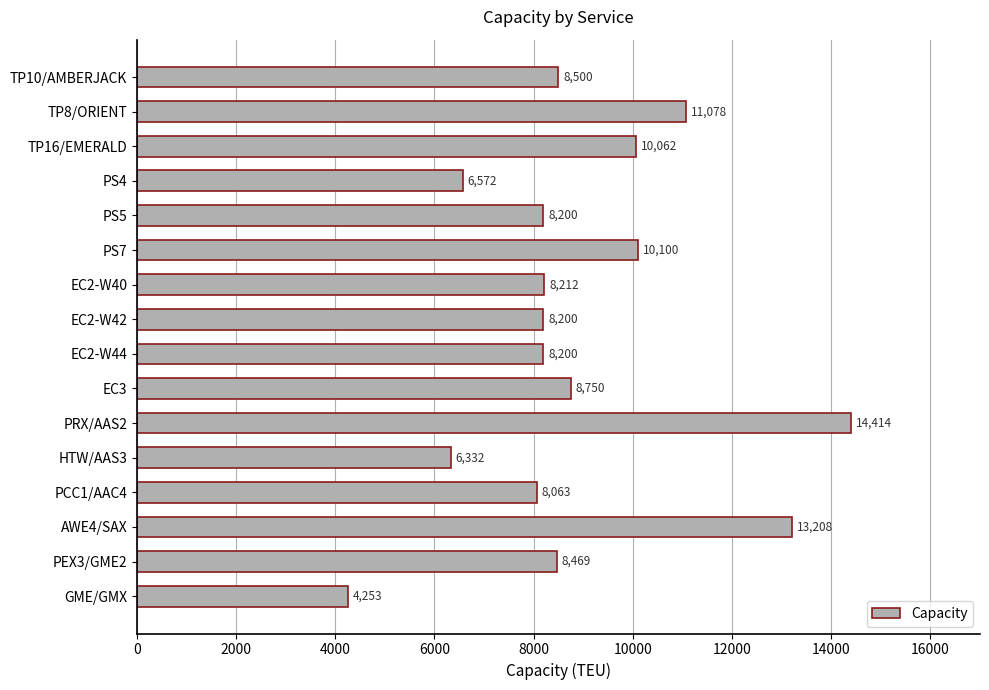

Which label corresponds to the largest value in the chart?

PRX/AAS2